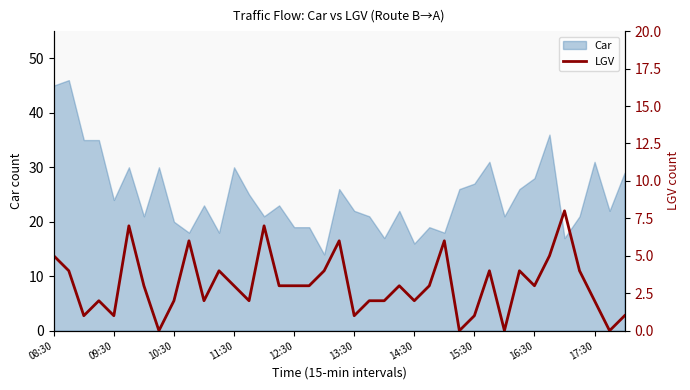

True or false: Car has a value of 45 at 15:30.

False